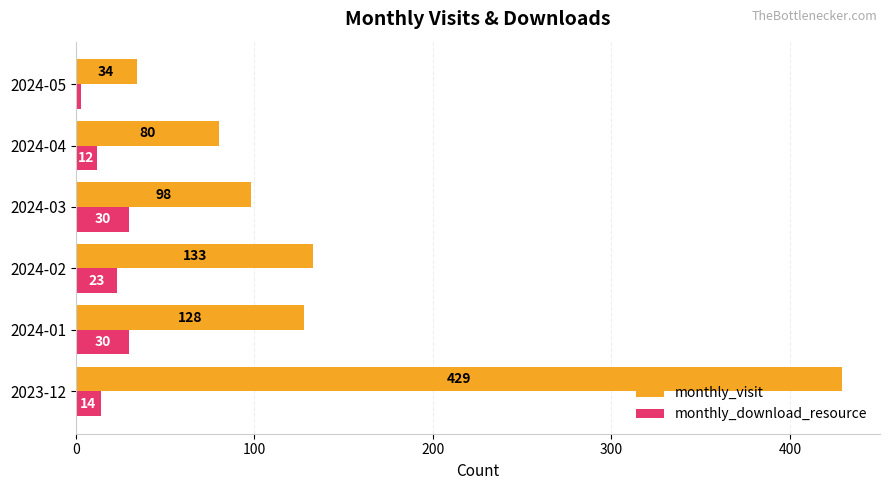

Rank the series by their maximum value, from highest to lowest.

monthly_visit, monthly_download_resource